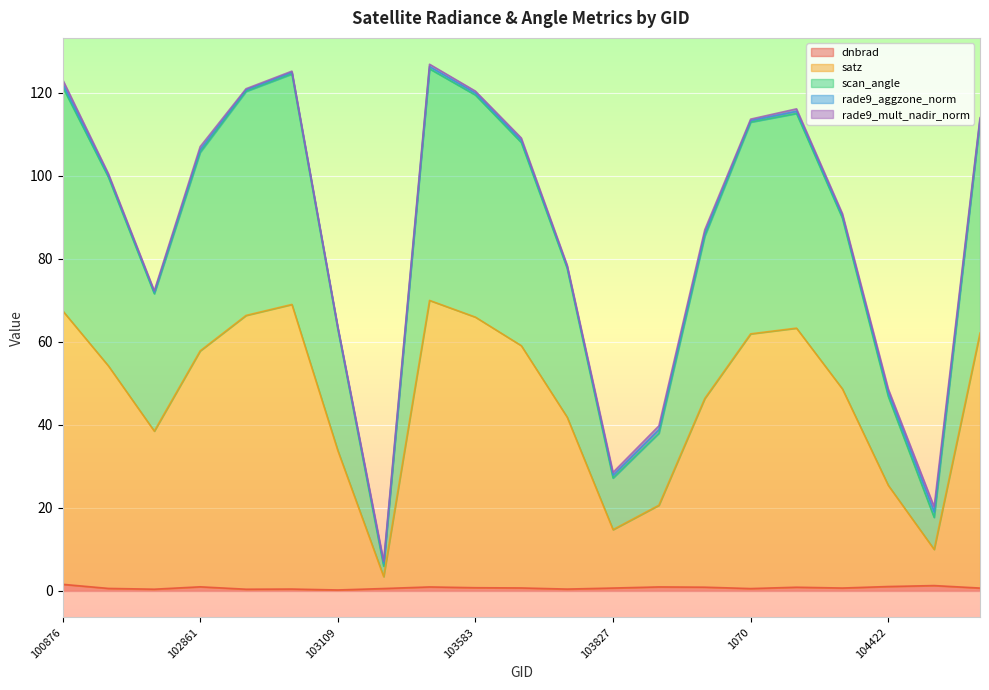

Where is the first local maximum for dnbrad?

102861